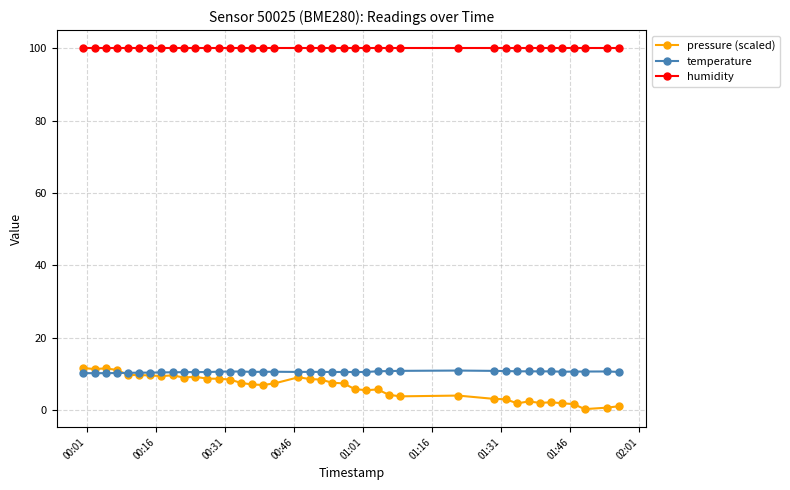

Which series has the largest range (max minus min)?

pressure (scaled)